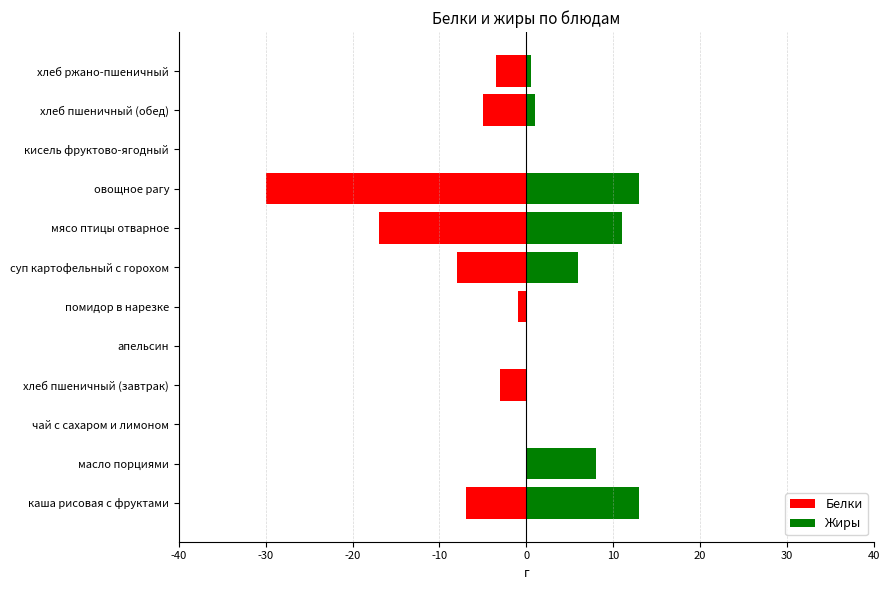

Does the chart contain any negative values?

Yes